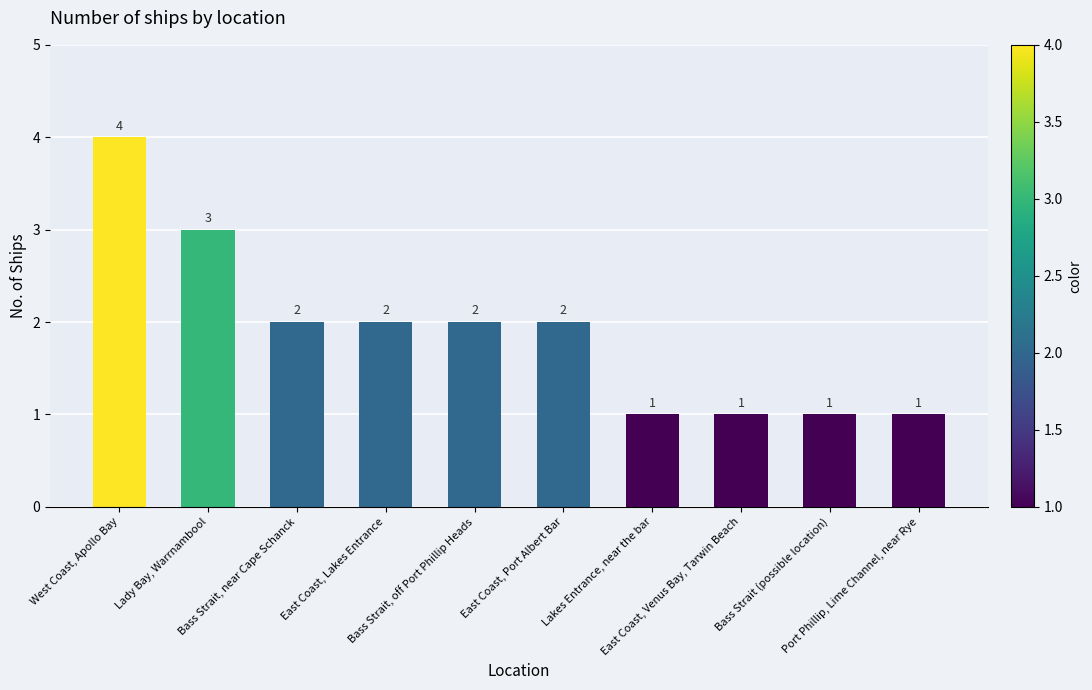

What is the label of the 10th bar from the left?

Port Phillip, Lime Channel, near Rye